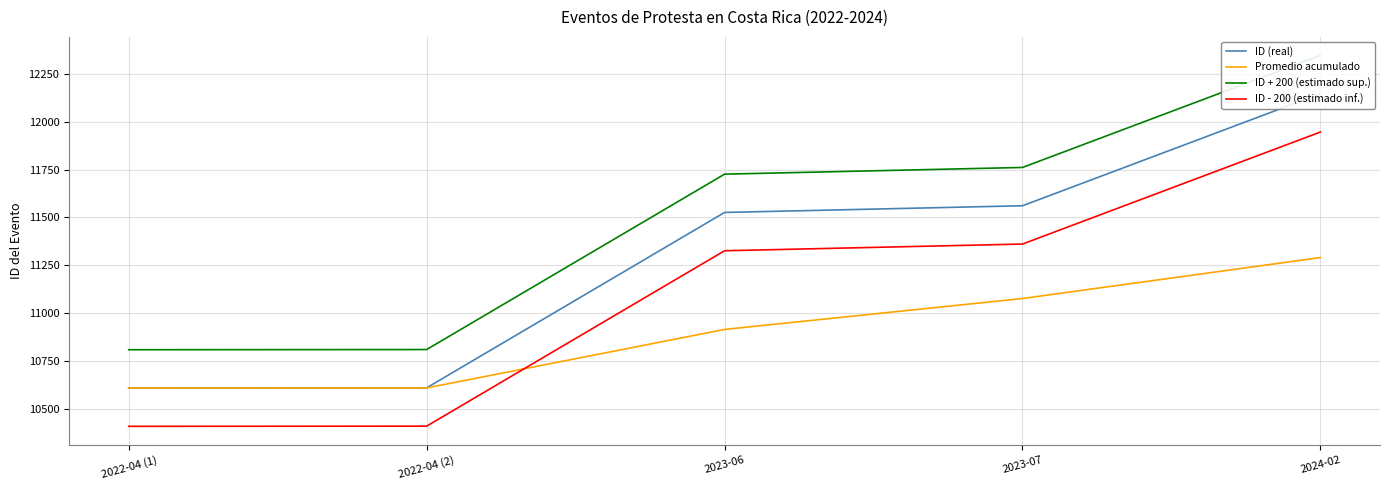

At which category does the chart reach its minimum across all series?

2022-04 (1)